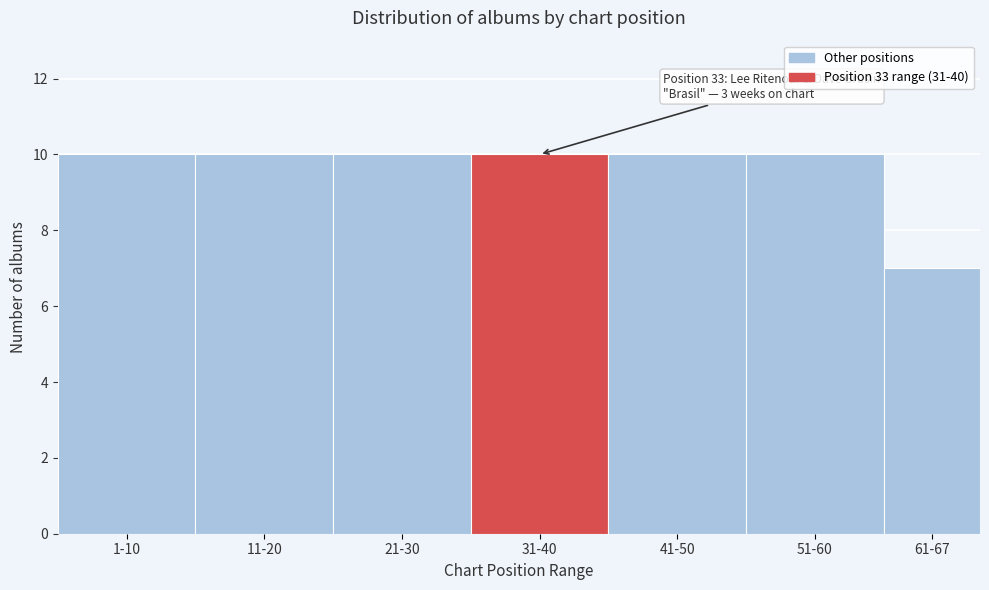

Reading right to left, what are all the values shown in this chart?

61-67=7	51-60=10	41-50=10	31-40=10	21-30=10	11-20=10	1-10=10